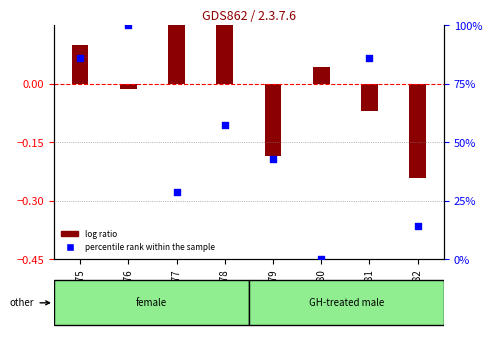

What are all the series names shown in the legend?

log ratio, percentile rank within the sample